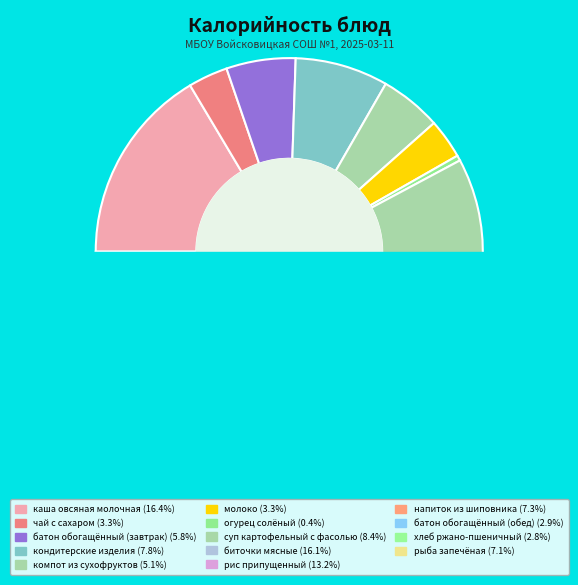

Which slice is the largest?

каша овсяная молочная